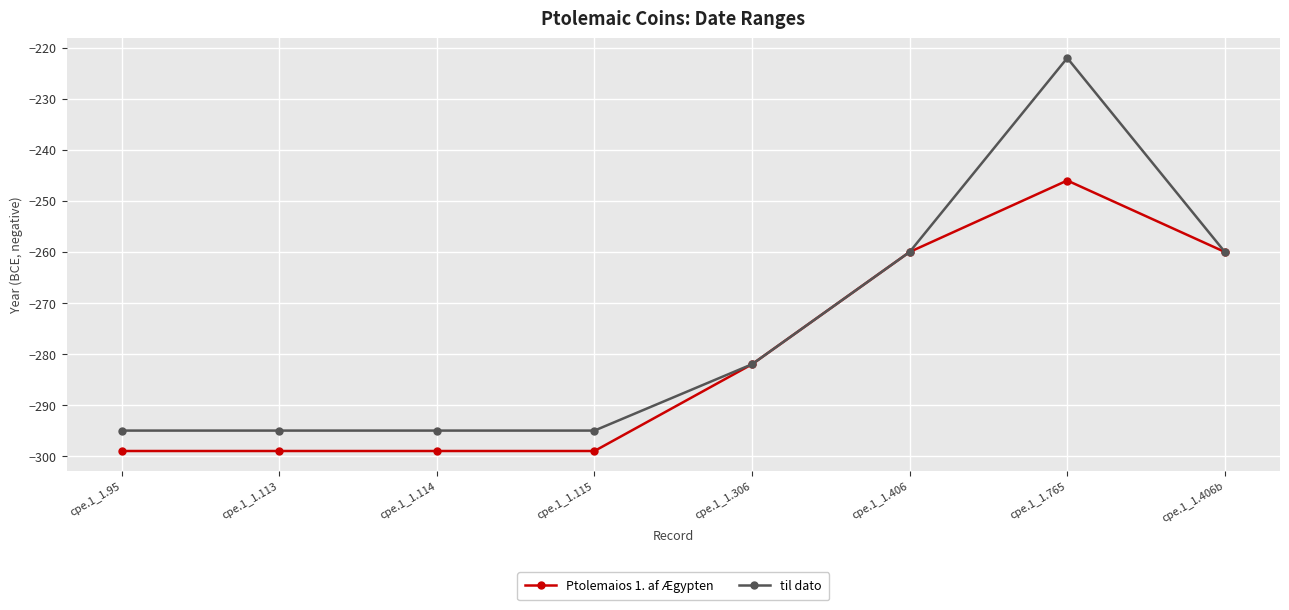

At cpe.1_1.765, list the series in order from smallest to largest.

Ptolemaios 1. af Ægypten, til dato